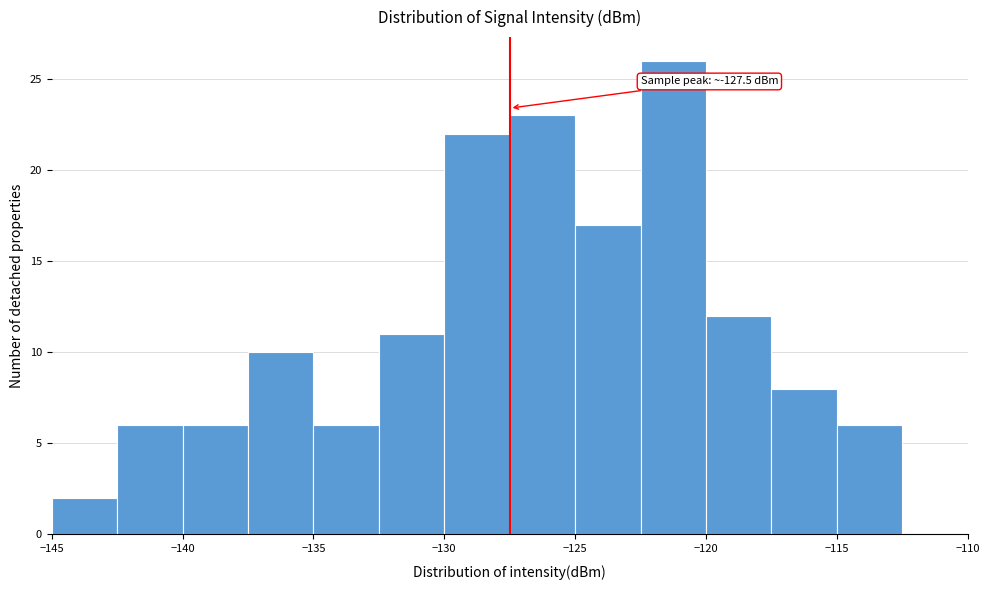

Over which range of the x-axis is the bar tallest?

-122.5 to -120.0